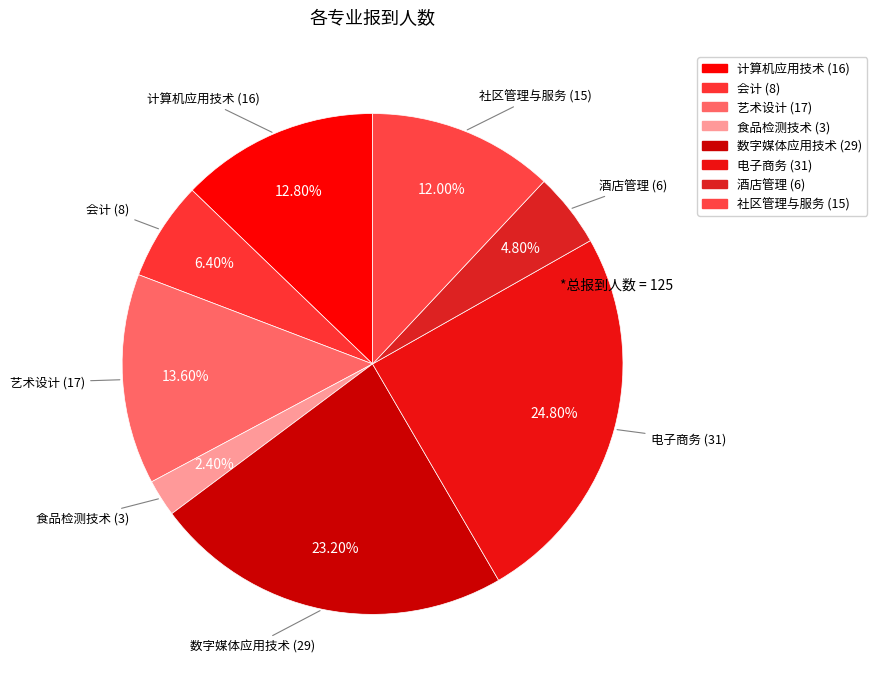

How many slices are in this pie chart?

8